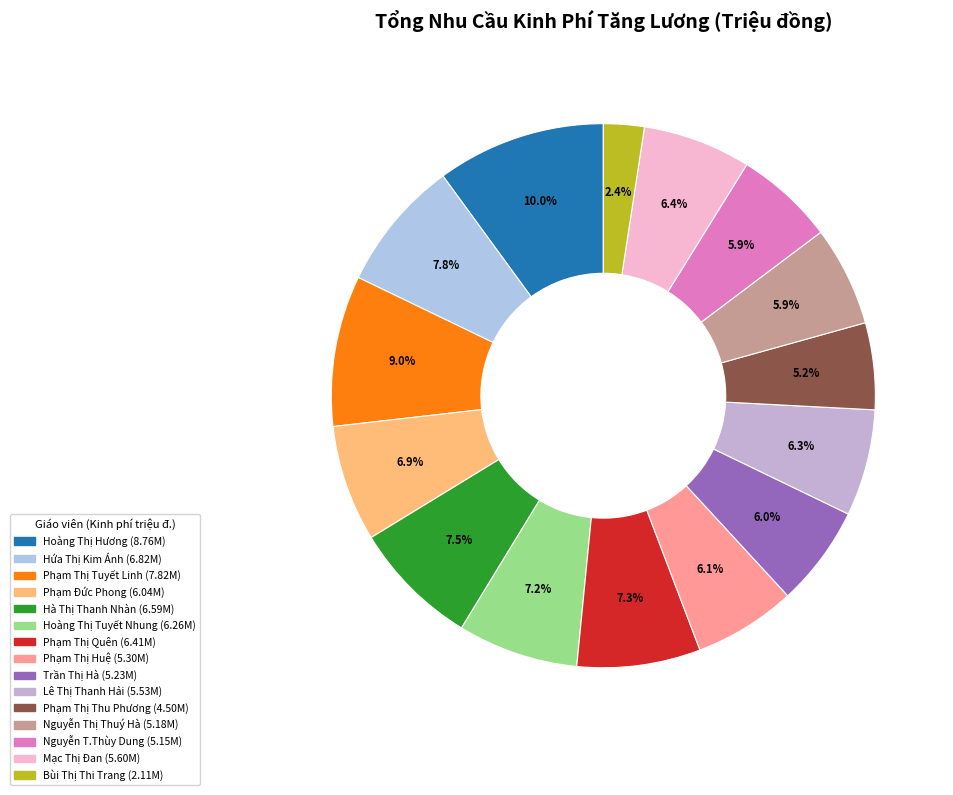

What is the total percentage of Hà Thị Thanh Nhàn and Phạm Đức Phong?

14.5%